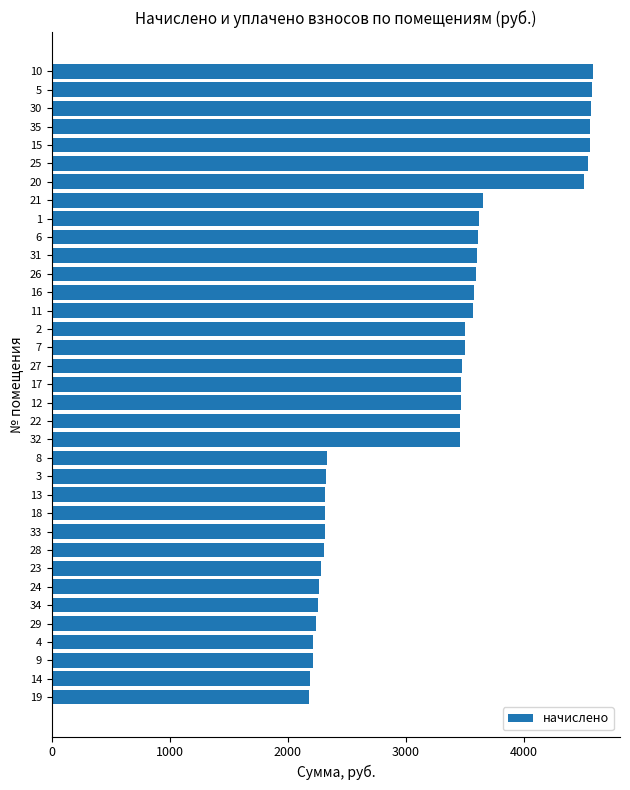

Between 32 and 30, which is larger?

30